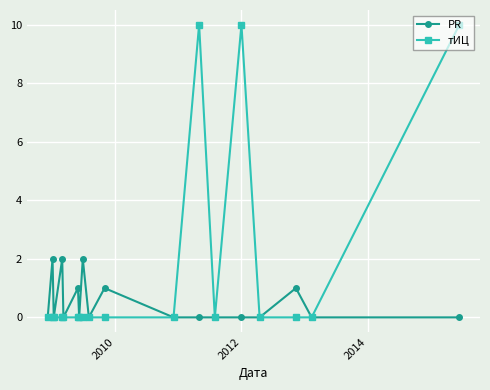

Rank the series by their average value, from highest to lowest.

тИЦ, PR